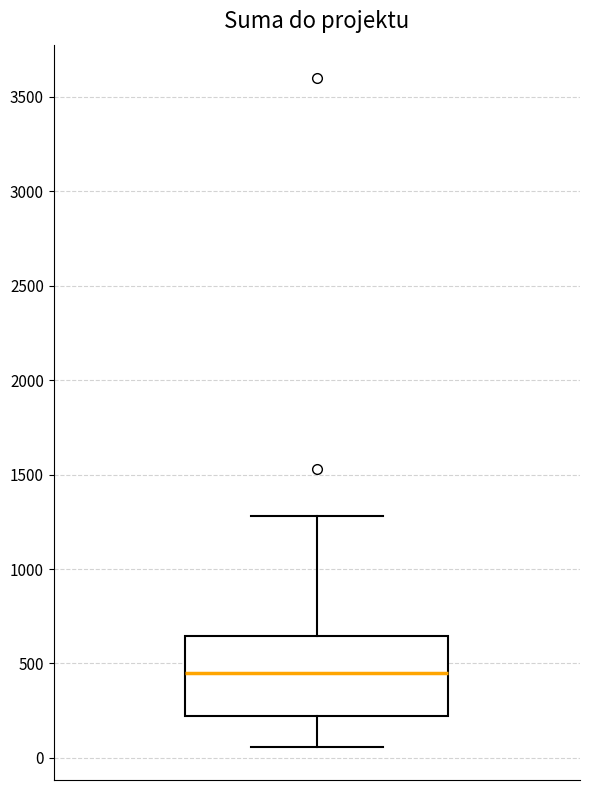

Where does the lower whisker of the box end on the y-axis? The values are not printed on the chart, so give them approximately, as read against the axis.

50